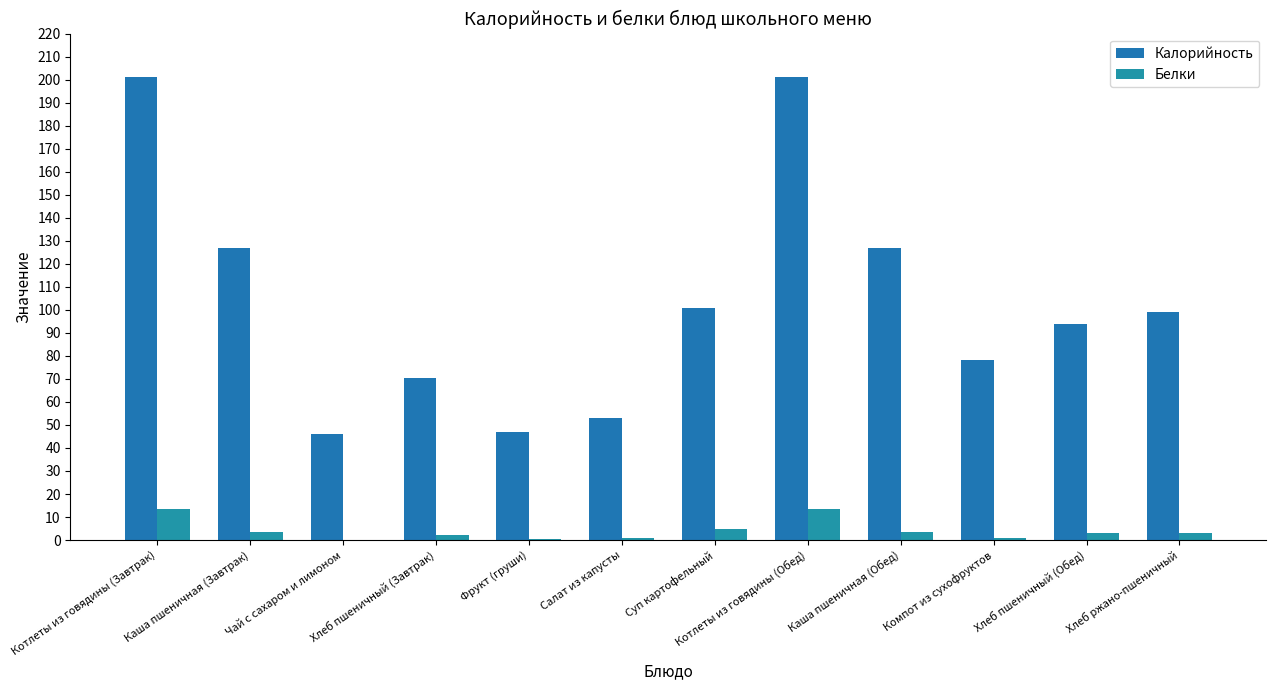

At which category does the chart reach its peak across all series?

Котлеты из говядины (Завтрак)